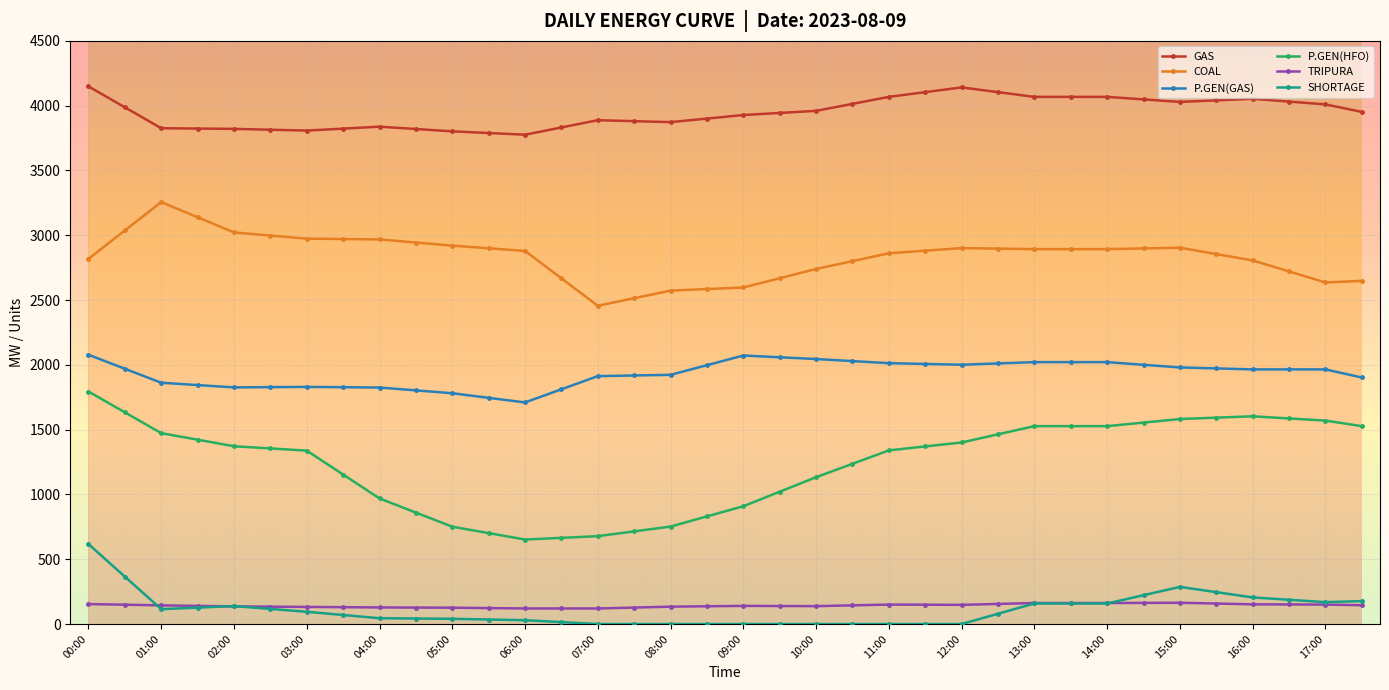

True or false: TRIPURA and GAS cross at least once.

False